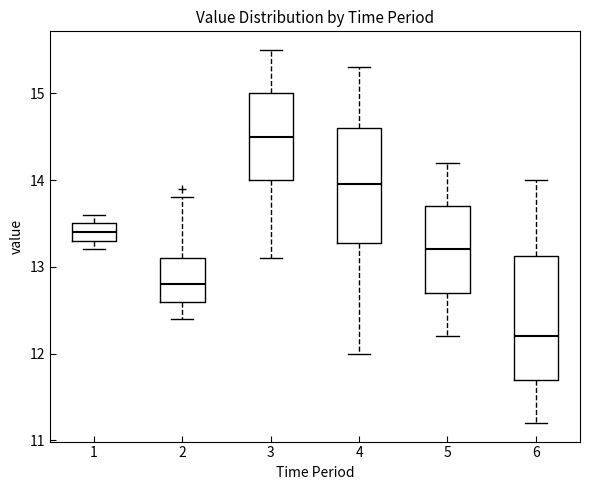

Which box's median line is the highest?

3